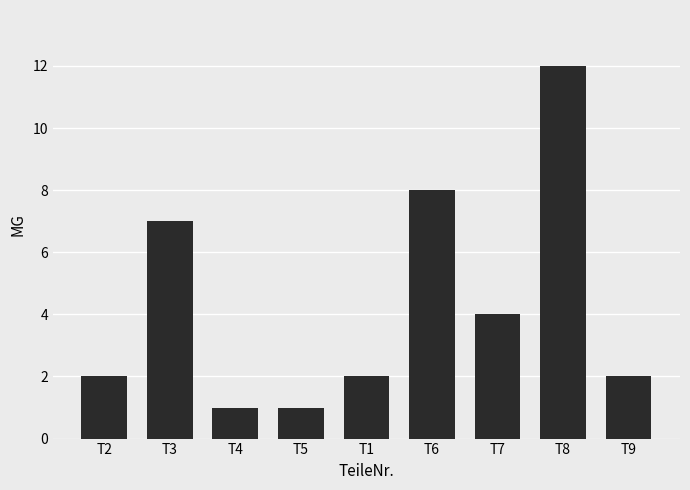

Is it true that the value at T4 is 1?

True